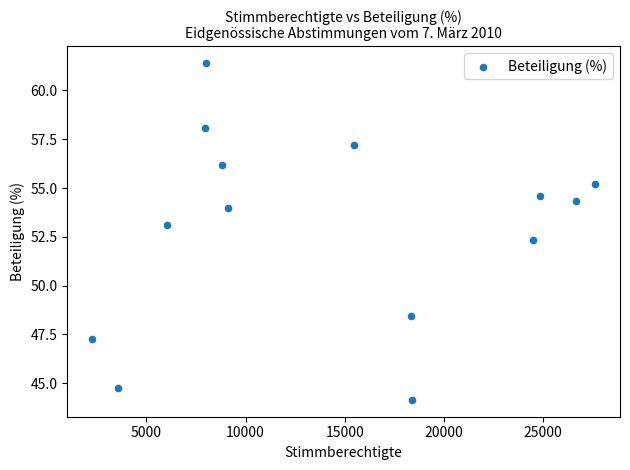

What is the range of X values (max minus min)?

25339.0